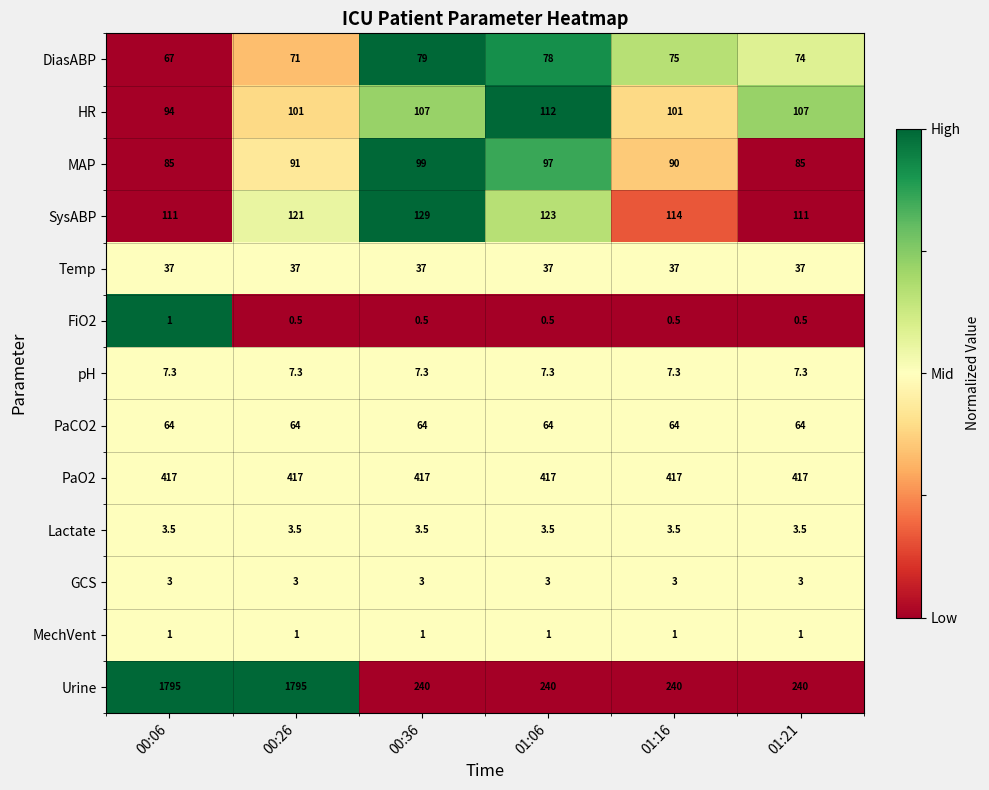

Count the number of data series in this chart.

13